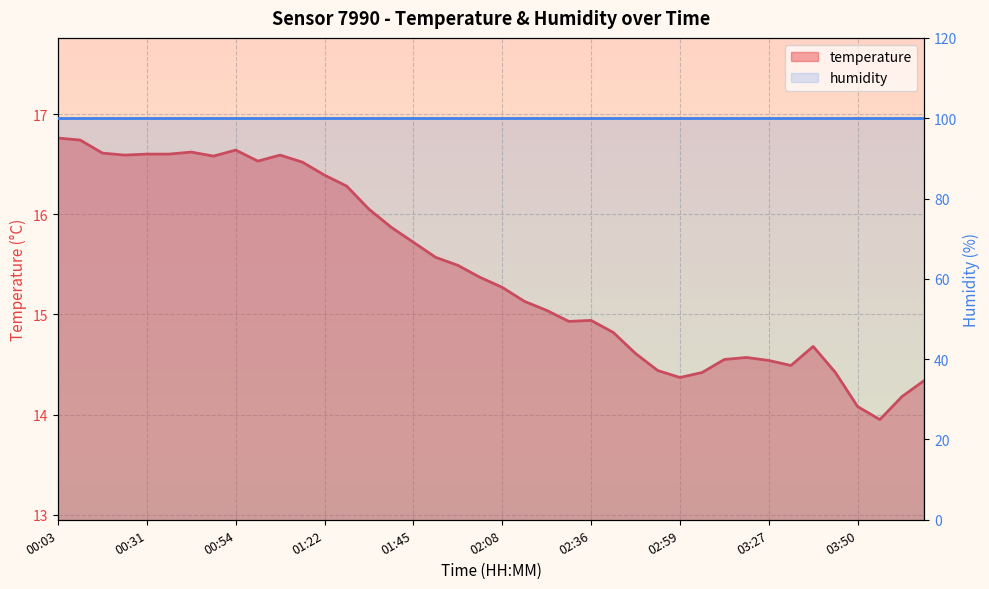

Which has a higher value, 01:39 or 01:00?

01:00